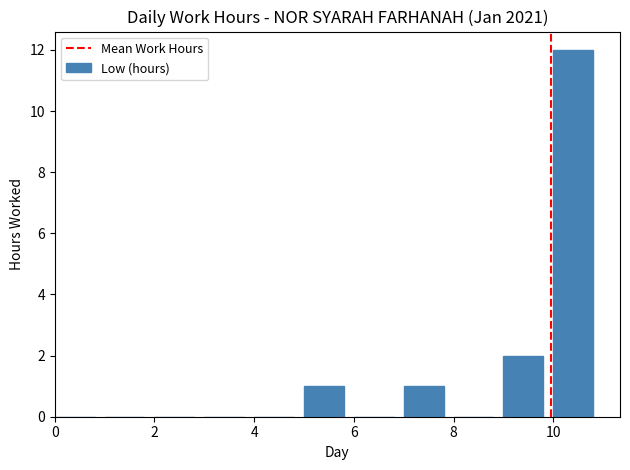

How many data points does each series have?

11